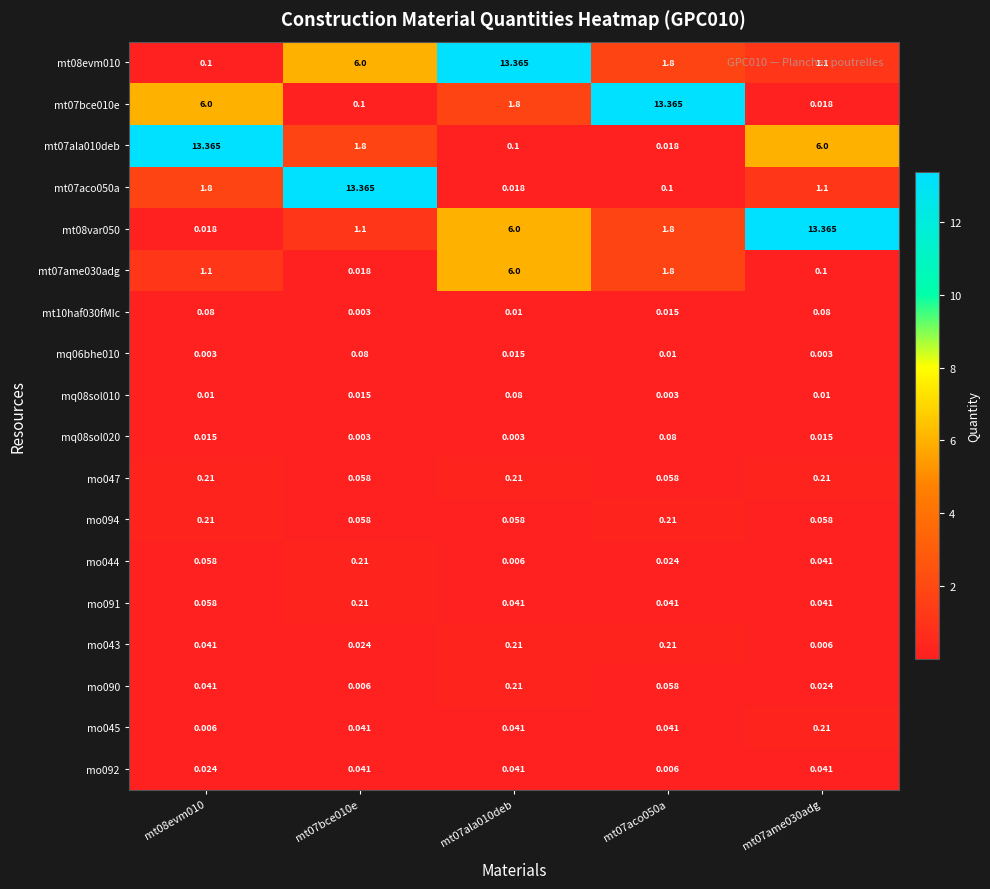

How many distinct data groups are displayed?

18